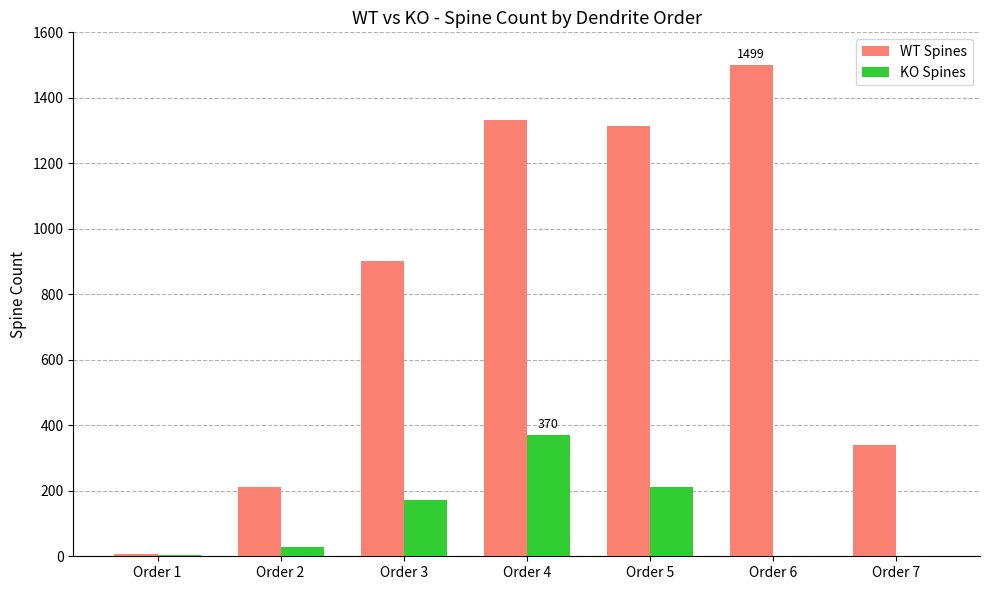

The value of KO Spines at Order 4 is 652. True or false?

False